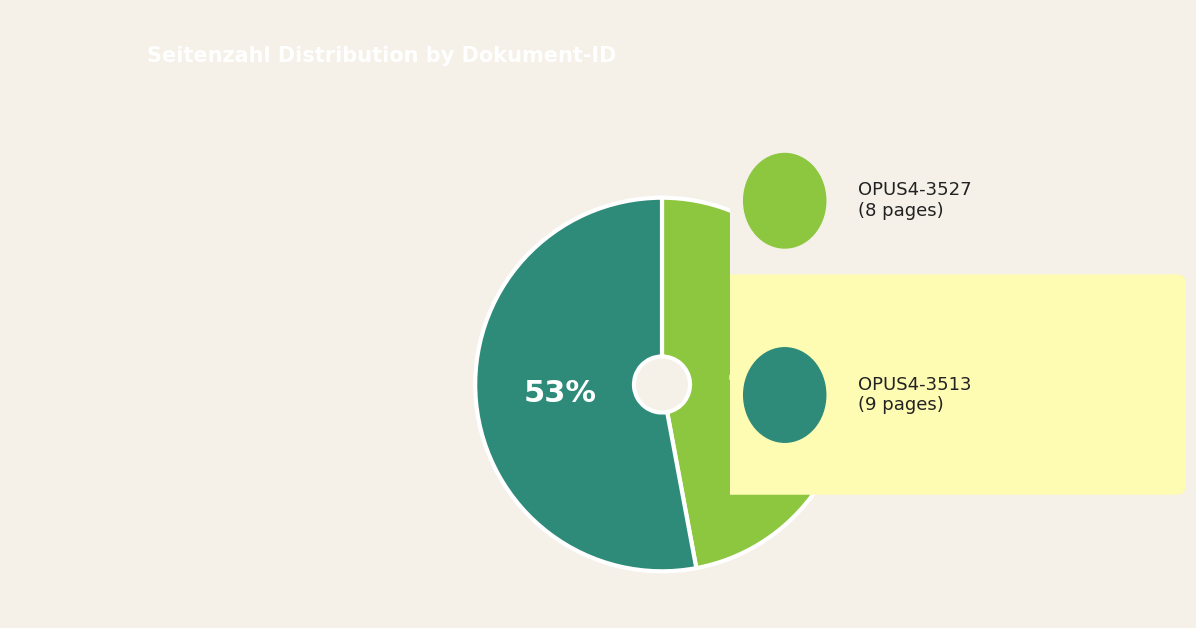

Is there any slice that represents more than half of the pie?

Yes